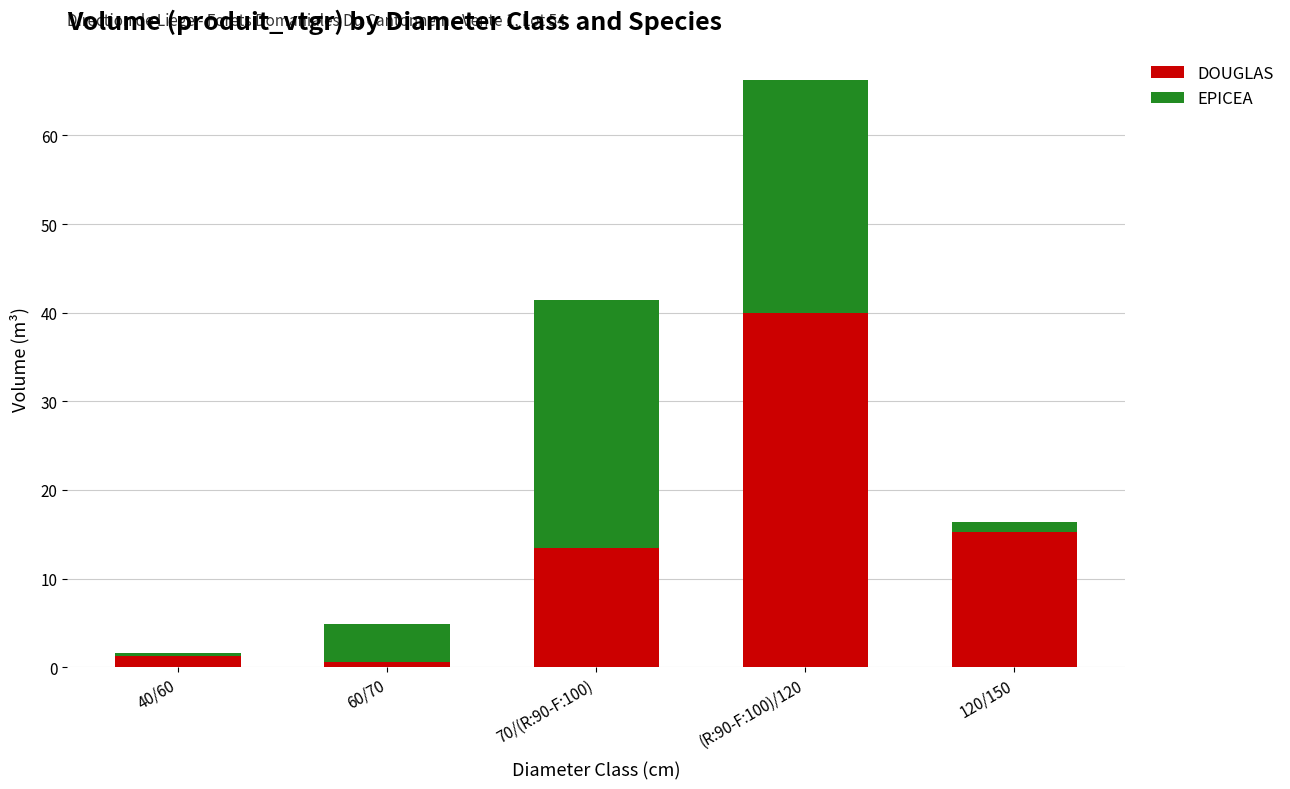

Rank the categories by DOUGLAS value from lowest to highest.

60/70, 40/60, 70/(R:90-F:100), 120/150, (R:90-F:100)/120